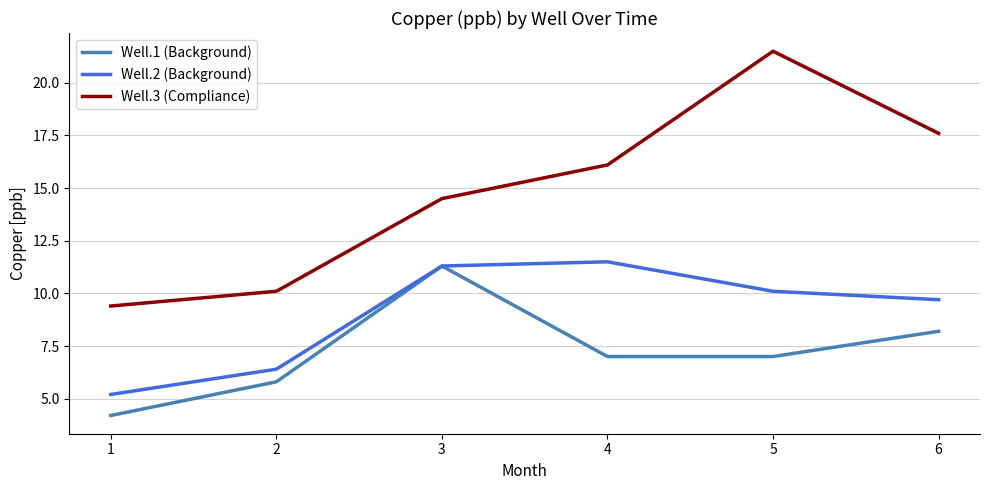

List the series in order of their overall mean, highest first.

Well.3 (Compliance), Well.2 (Background), Well.1 (Background)